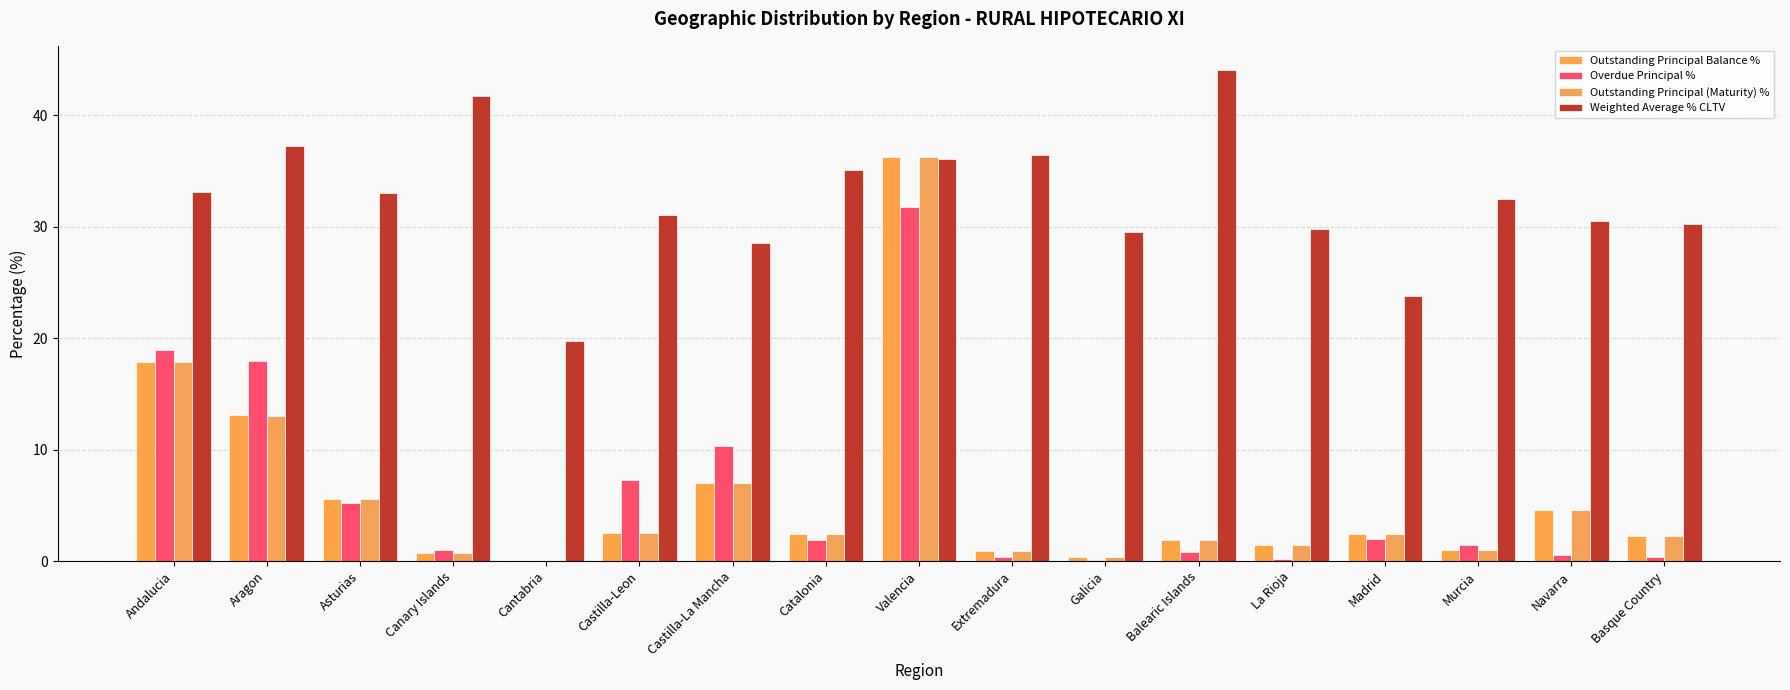

Count the number of data series in this chart.

4